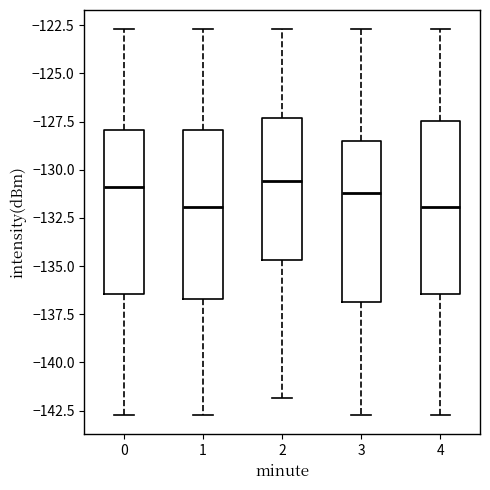

Reading left to right, transcribe this box plot: for each box, give where its median line is, the range the box spans, and where its two whiskers end, as read against the y-axis. The values are not printed on the chart, so give them approximately, as read against the axis.

0: median -131.0, box -136.5 to -128.0, whiskers -142.5 to -122.5
1: median -132.0, box -136.5 to -128.0, whiskers -142.5 to -122.5
2: median -130.5, box -134.5 to -127.5, whiskers -142.0 to -122.5
3: median -131.0, box -137.0 to -128.5, whiskers -142.5 to -122.5
4: median -132.0, box -136.5 to -127.5, whiskers -142.5 to -122.5